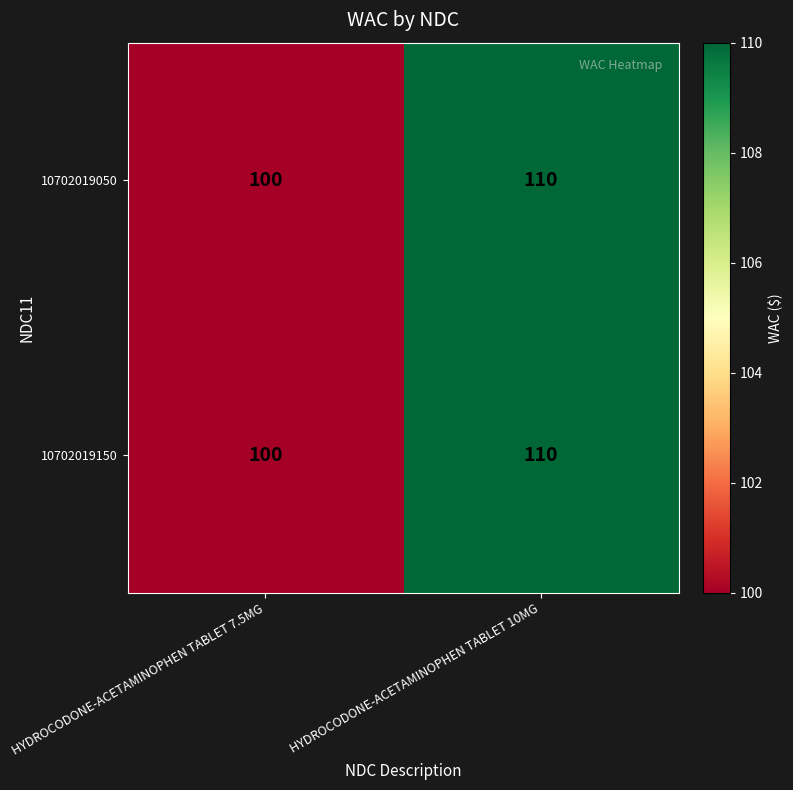

Reading left to right, list all the values displayed in this chart.

10702019050: 100	110
10702019150: 100	110